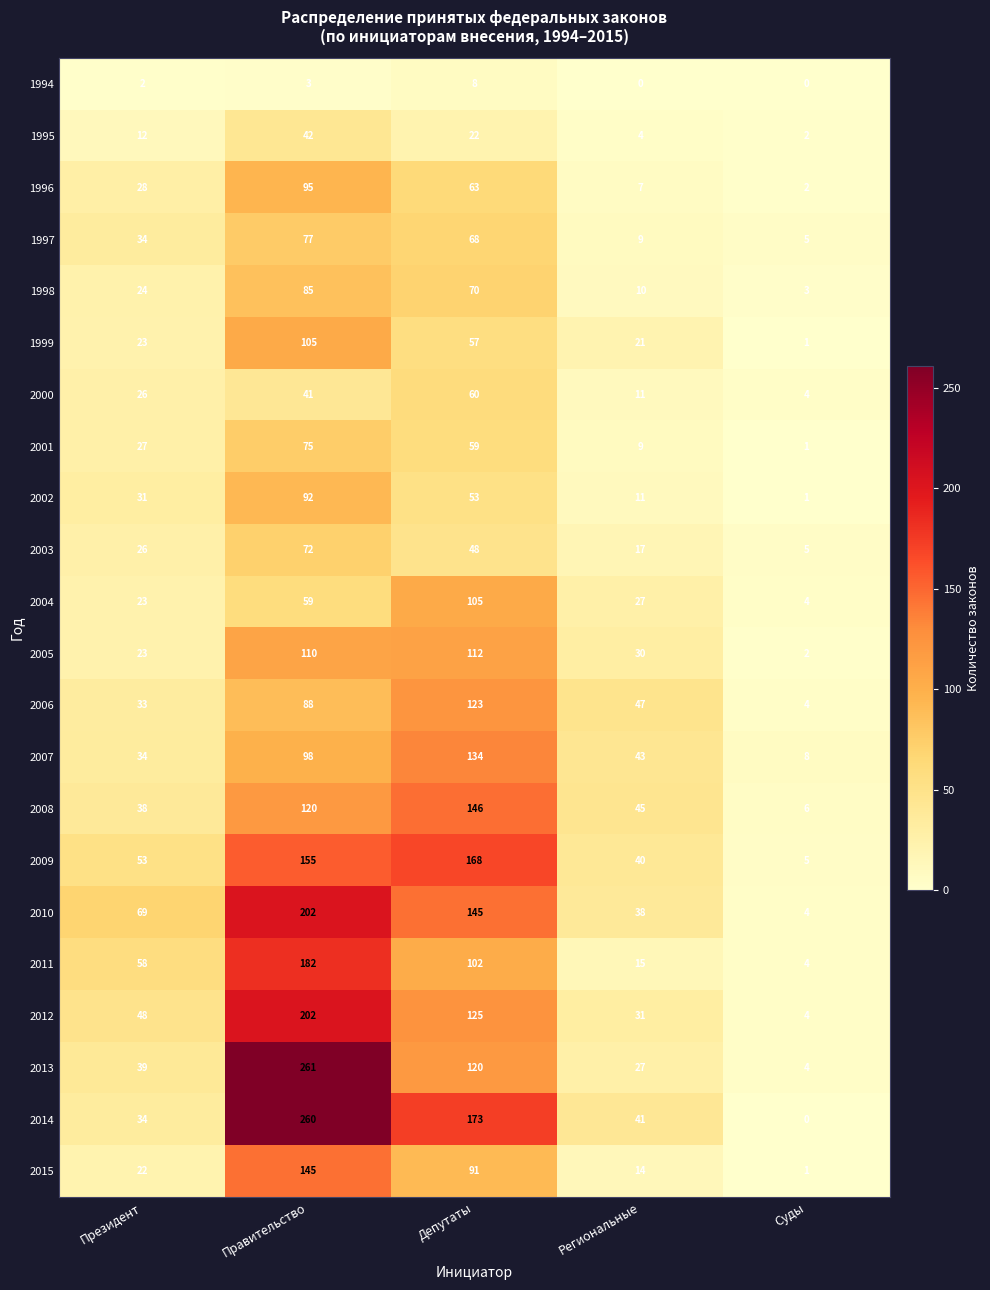

At how many categories does at least one series exceed 34?

4